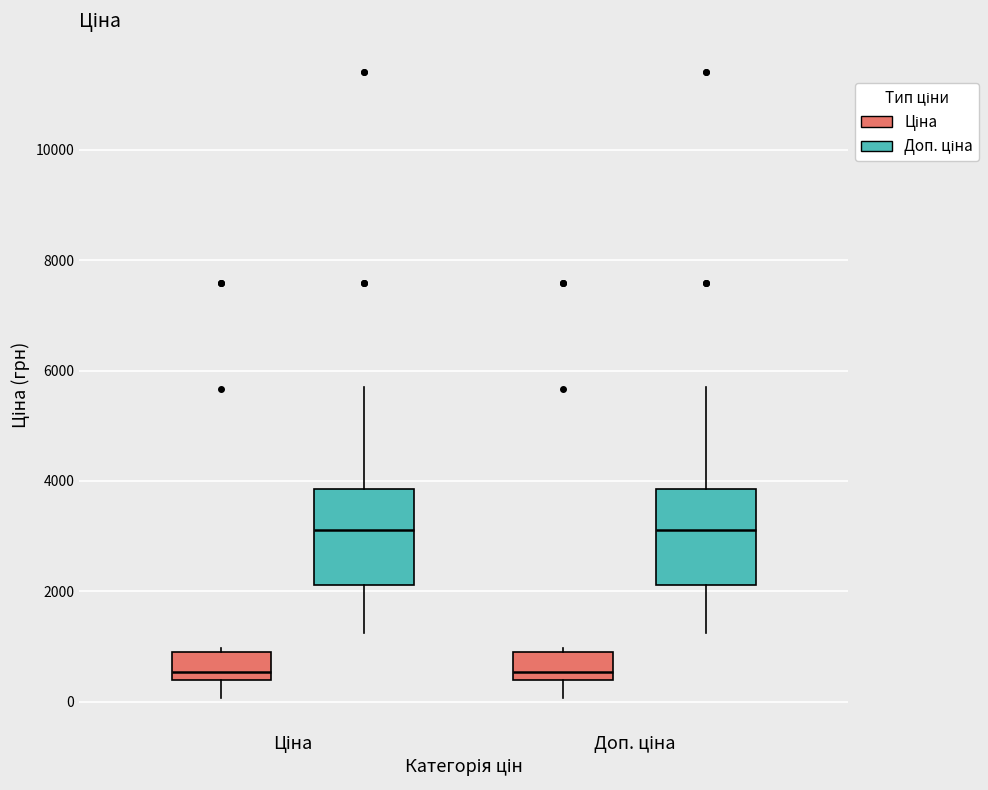

Reading left to right, read every box against the y-axis: the position of its median line, the range the box covers, and the ends of its whiskers. The values are not printed on the chart, so give them approximately, as read against the axis.

Ціна (Ціна): median 600, box 400 to 800, whiskers 0 to 1000
Ціна (Доп. ціна): median 3200, box 2200 to 3800, whiskers 1200 to 5800
Доп. ціна (Ціна): median 600, box 400 to 800, whiskers 0 to 1000
Доп. ціна (Доп. ціна): median 3200, box 2200 to 3800, whiskers 1200 to 5800